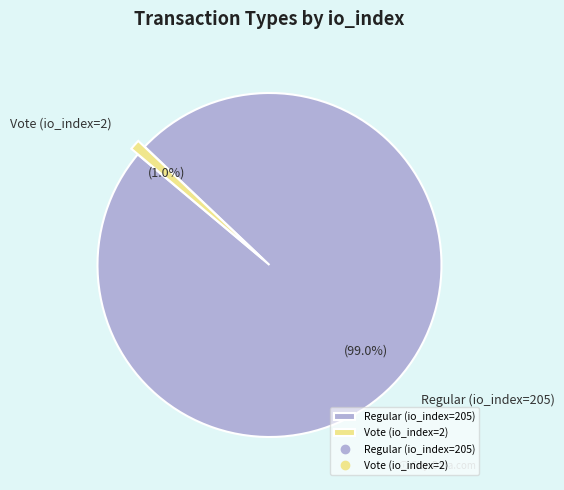

What portion of the pie excludes Vote (io_index=2)?

99.0%